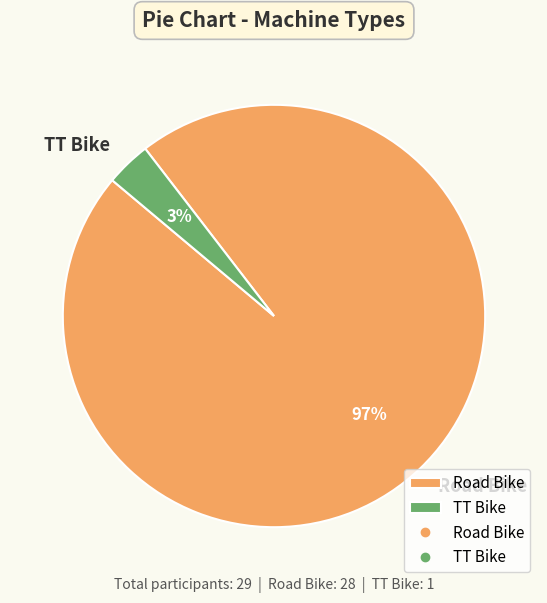

To the nearest percent, what percentage of the pie is TT Bike?

3%